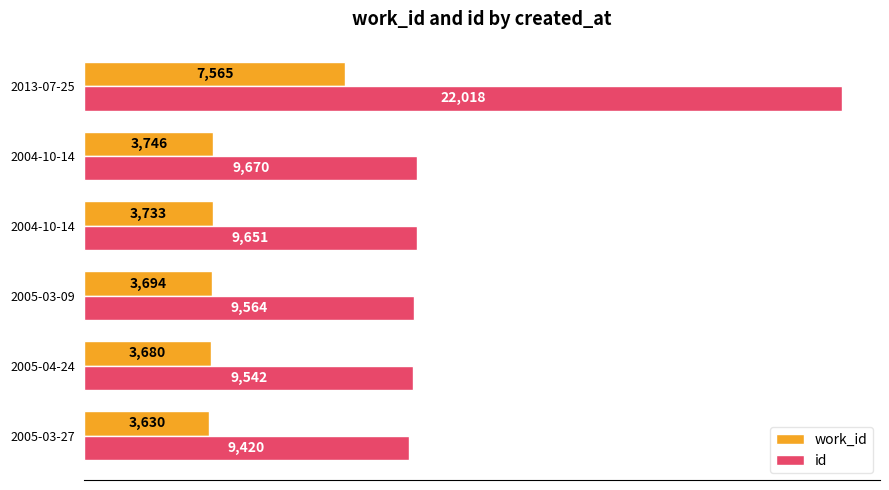

Which series has the largest total across all categories?

id